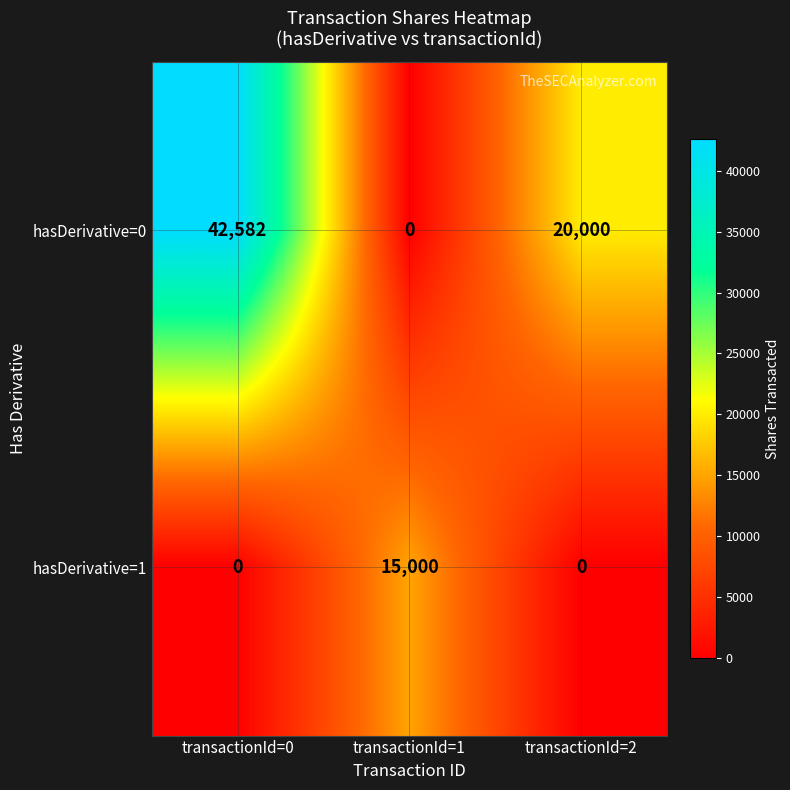

The hasDerivative=1 series shows 15000 at transactionId=1. True or false?

True